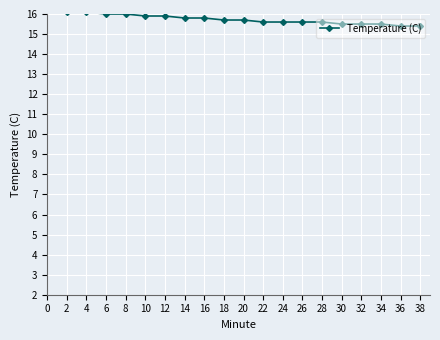

List the labels in order of value, smallest first.

36, 38, 30, 32, 34, 22, 24, 26, 28, 18, 20, 14, 16, 10, 12, 6, 8, 2, 4, 0